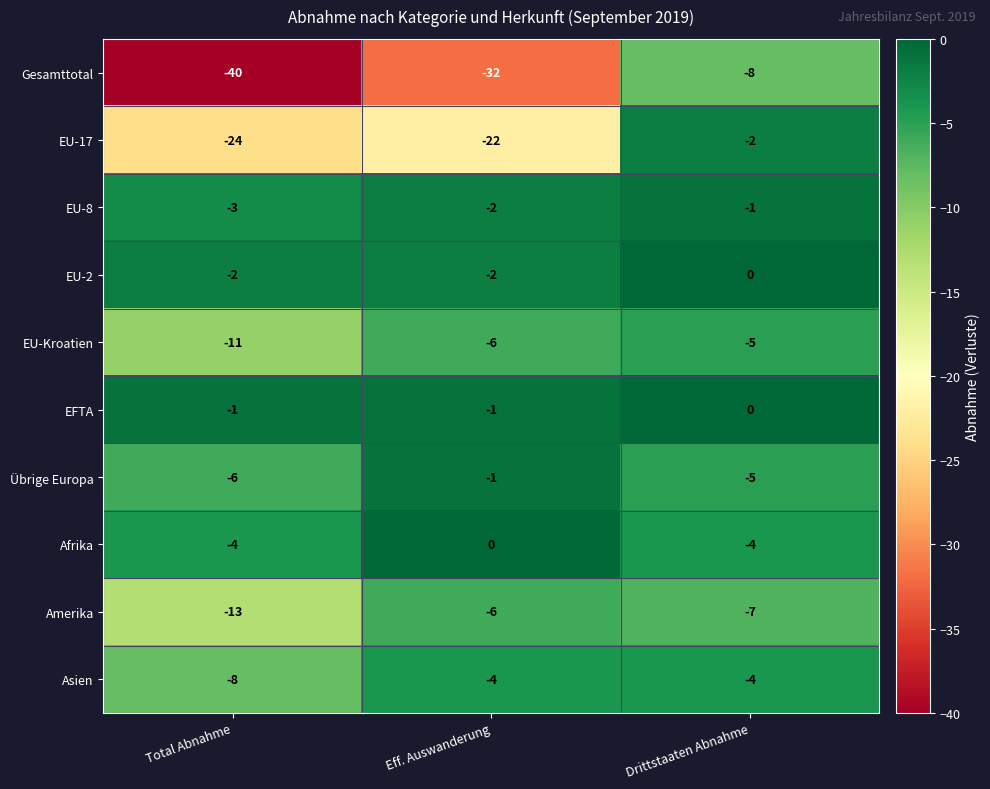

At which label does EU-Kroatien reach its minimum?

Total Abnahme